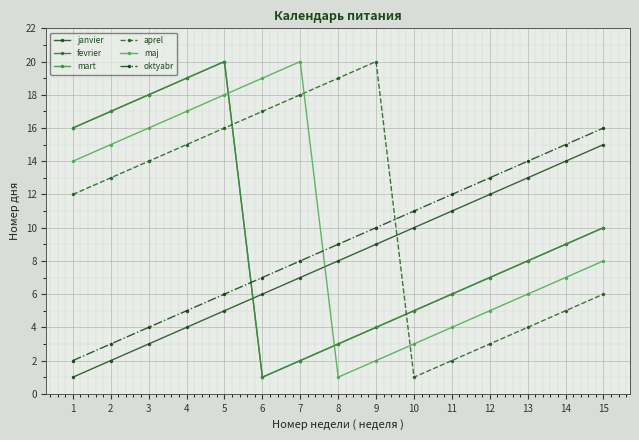

At how many categories does at least one series exceed 3?

15